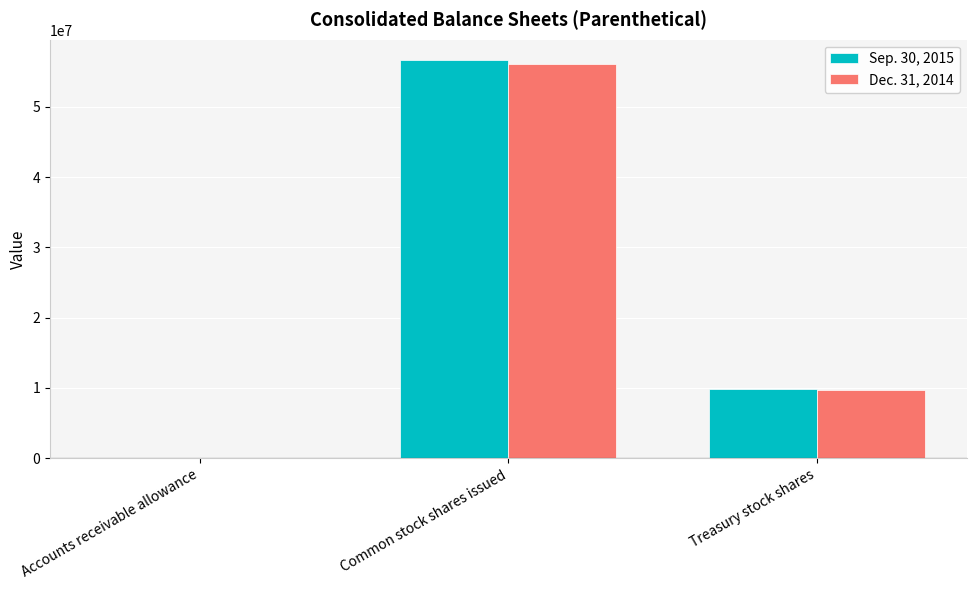

True or false: Sep. 30, 2015 has a value of 9796306 at Treasury stock shares.

True